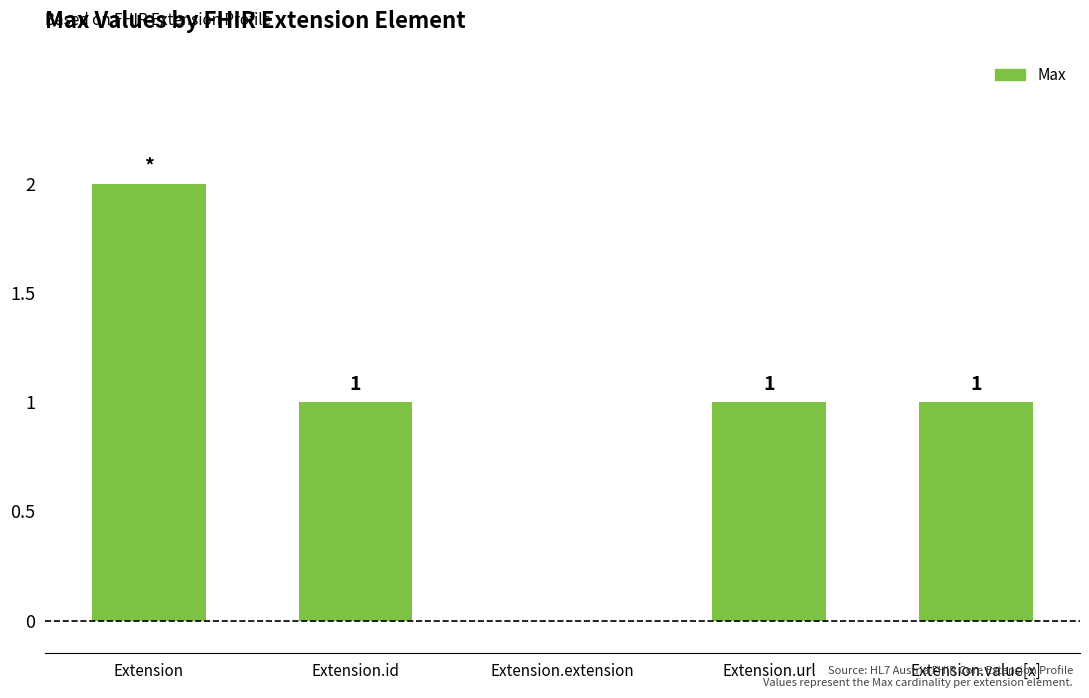

Count the number of data series in this chart.

1